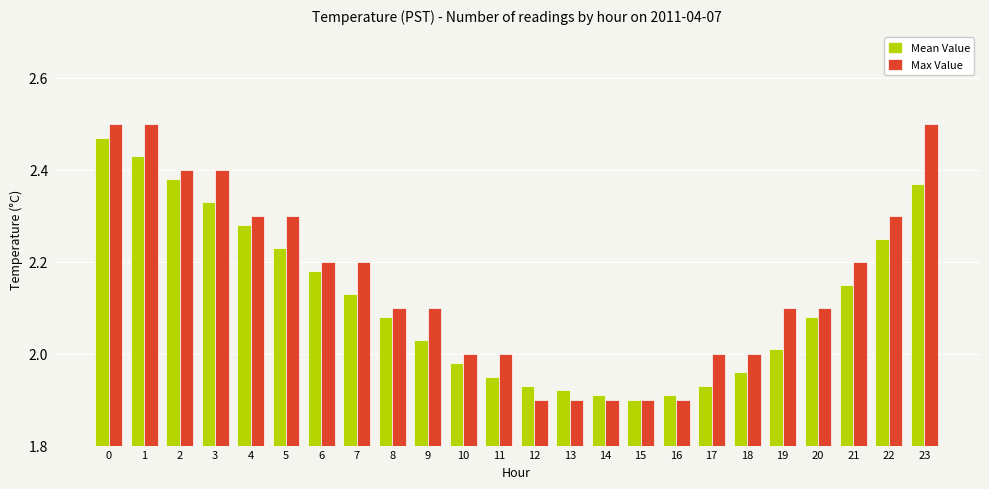

Which series has the widest spread of values?

Max Value